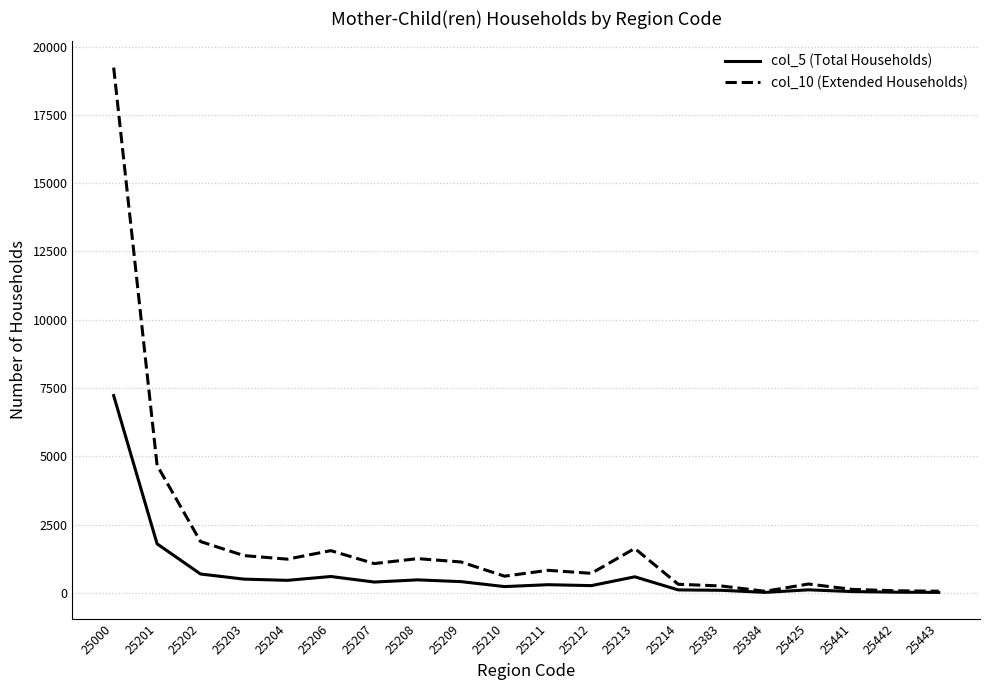

How many categories are shown in the chart?

20